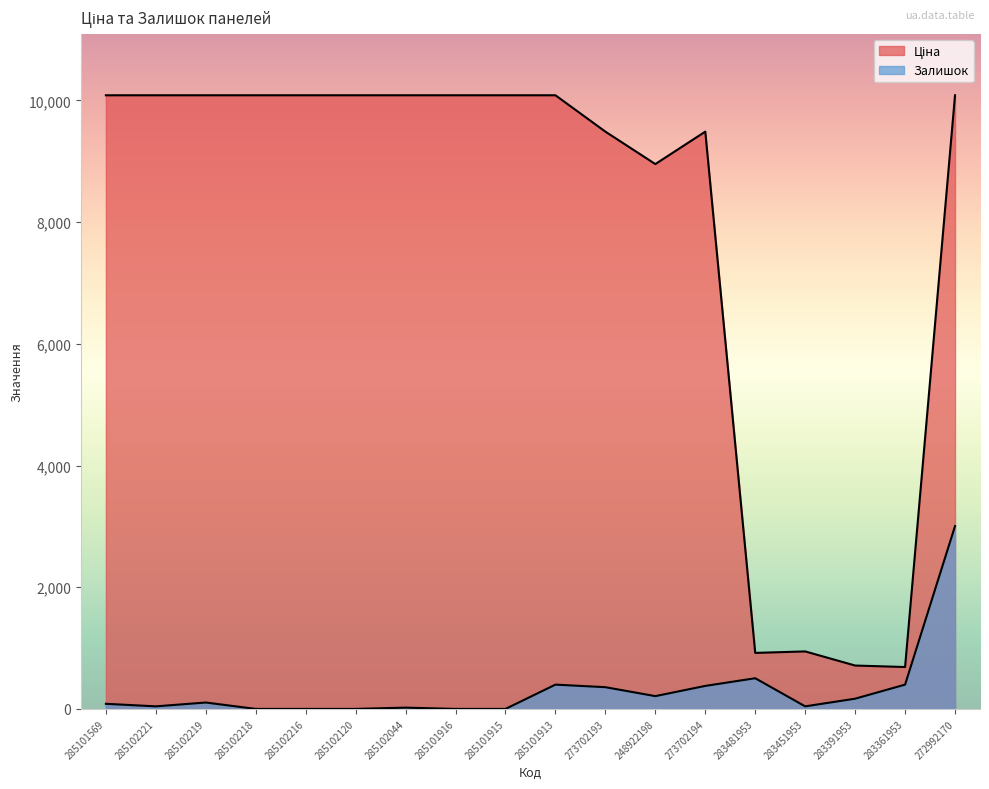

Rank the categories by Ціна value from lowest to highest.

283361953, 283391953, 283481953, 283451953, 248922198, 273702193, 273702194, 285101569, 285102221, 285102219, 285102218, 285102216, 285102120, 285102044, 285101916, 285101915, 285101913, 272992170